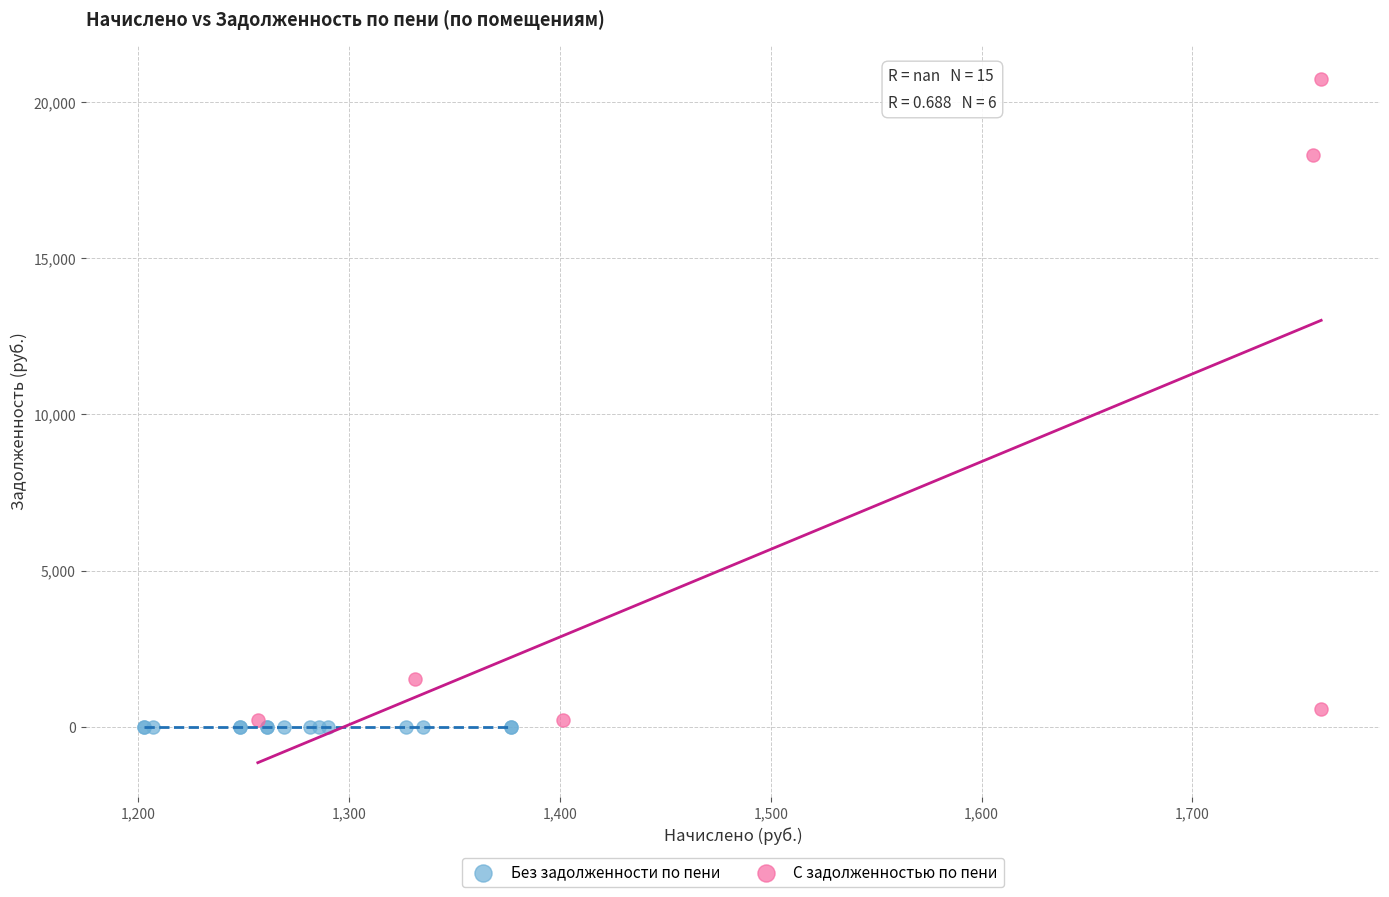

Which series contains the highest Y value?

С задолженностью по пени